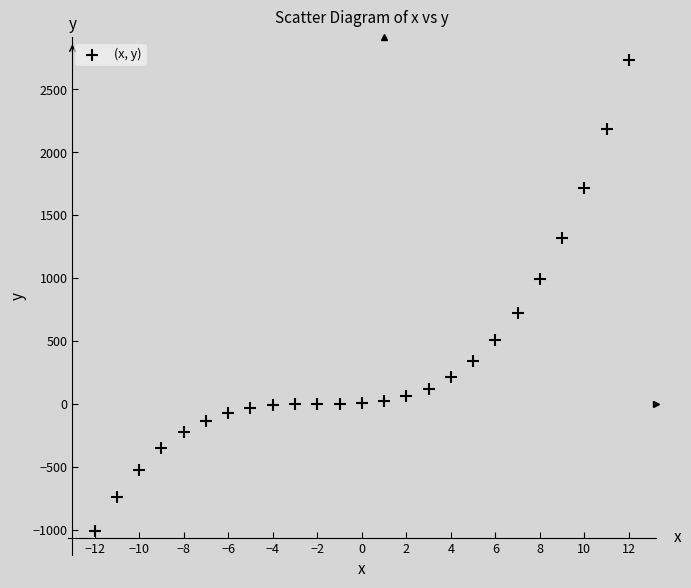

What is the range of Y values (max minus min)?

3744